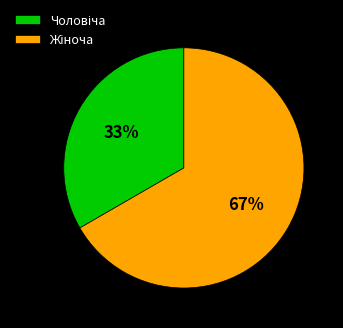

To the nearest percent, what is the average slice percentage?

50%